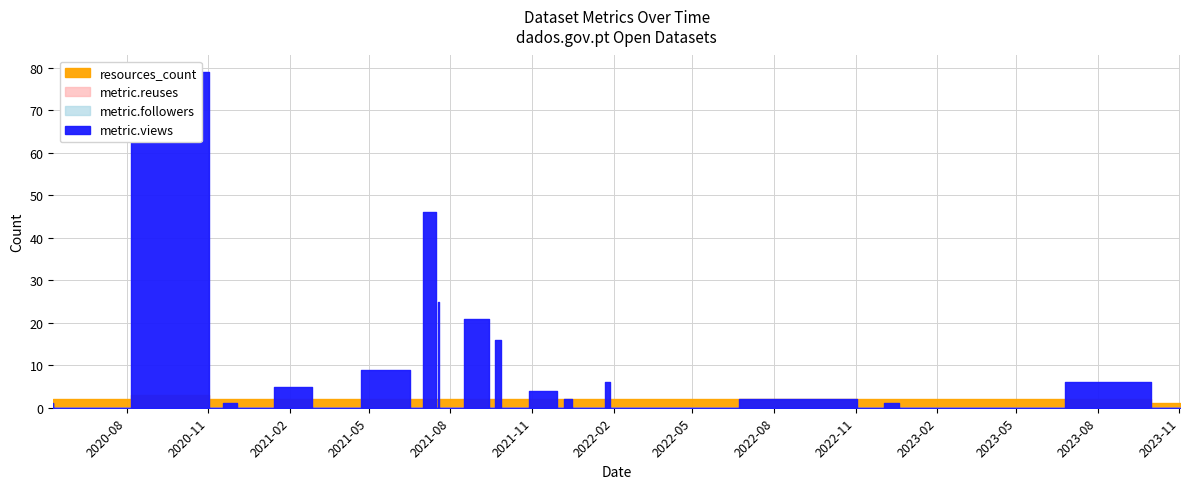

True or false: metric.followers has more than 0 points higher than both neighbors.

False